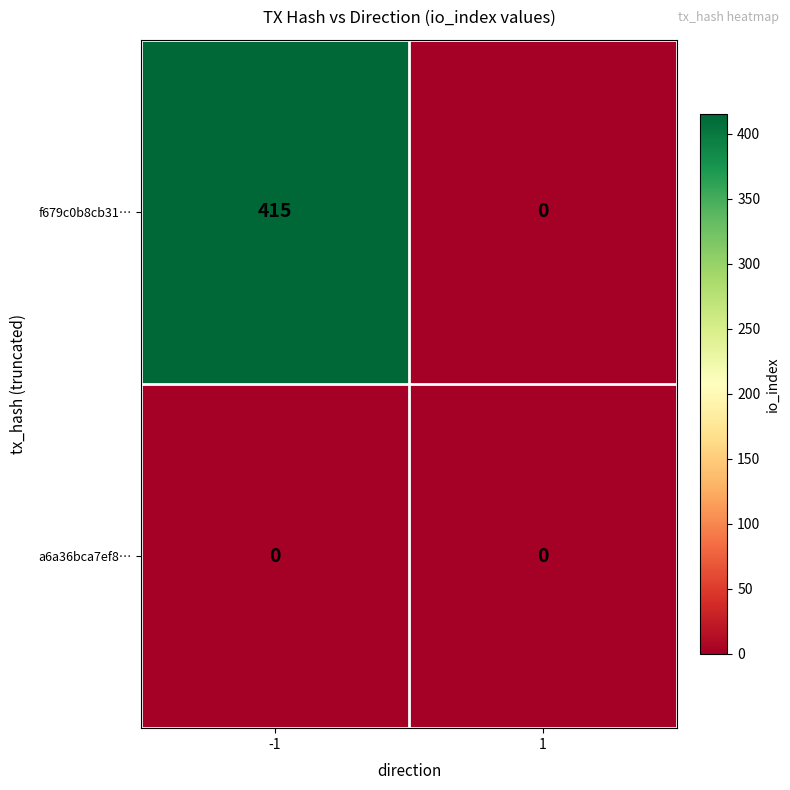

Which series has the widest spread of values?

f679c0b8cb31…